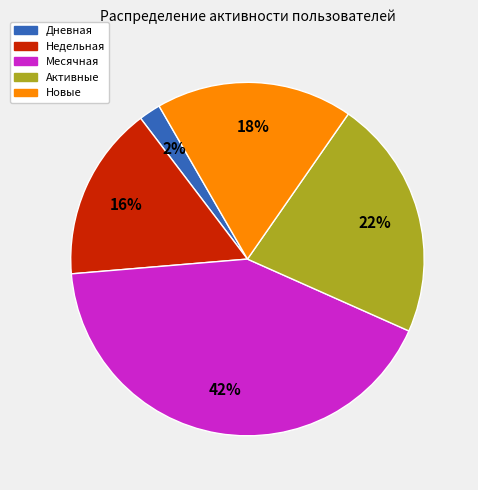

To the nearest percent, what is the difference between the Новые and Месячная slice percentages?

24%